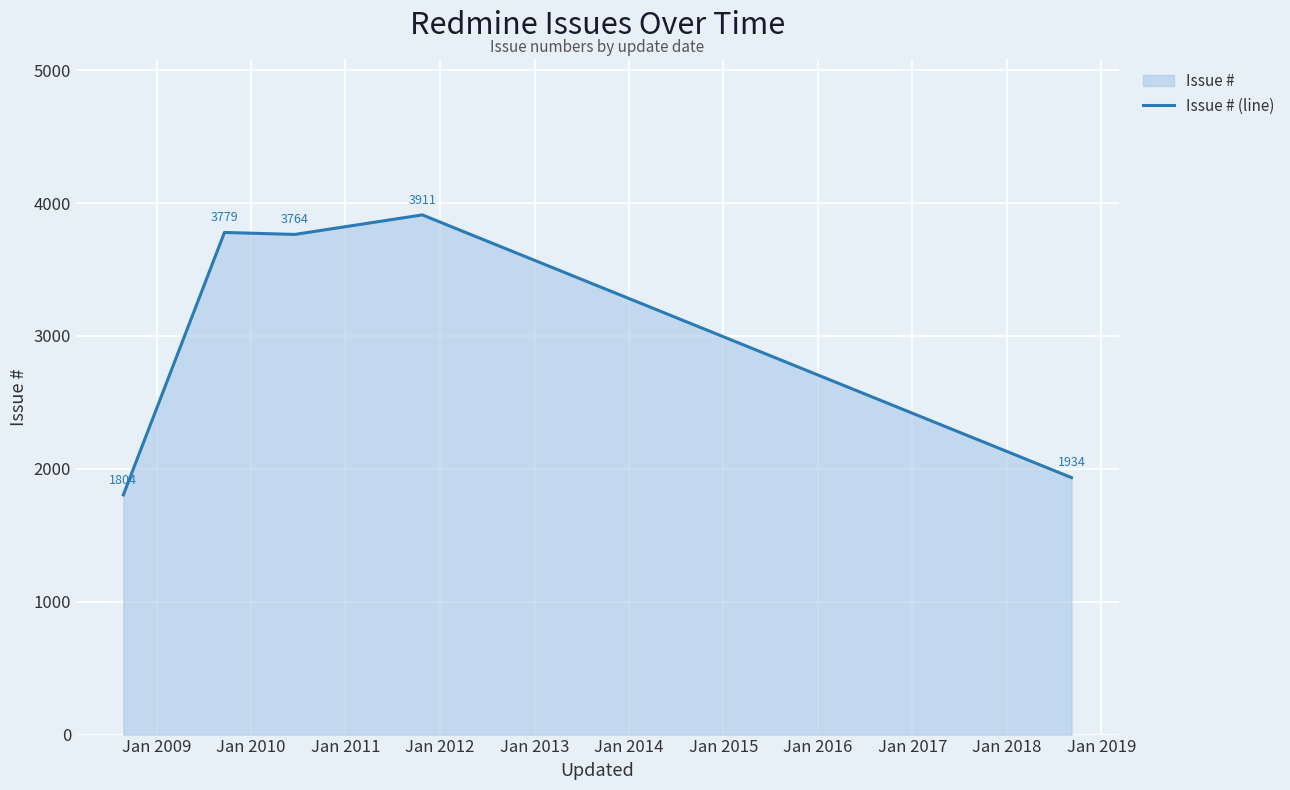

What is the smallest value displayed?

1804